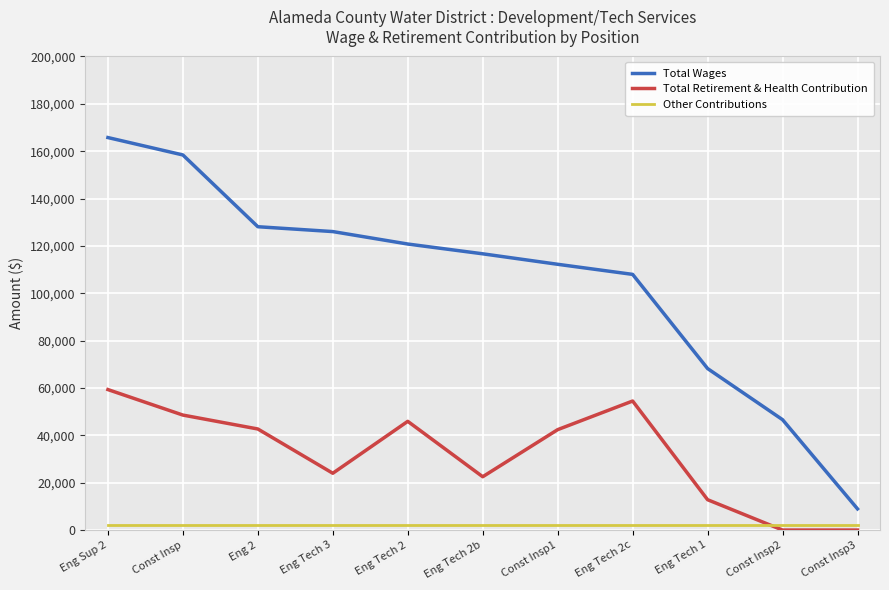

True or false: Total Retirement & Health Contribution has a value of 45915 at Eng Tech 2.

True